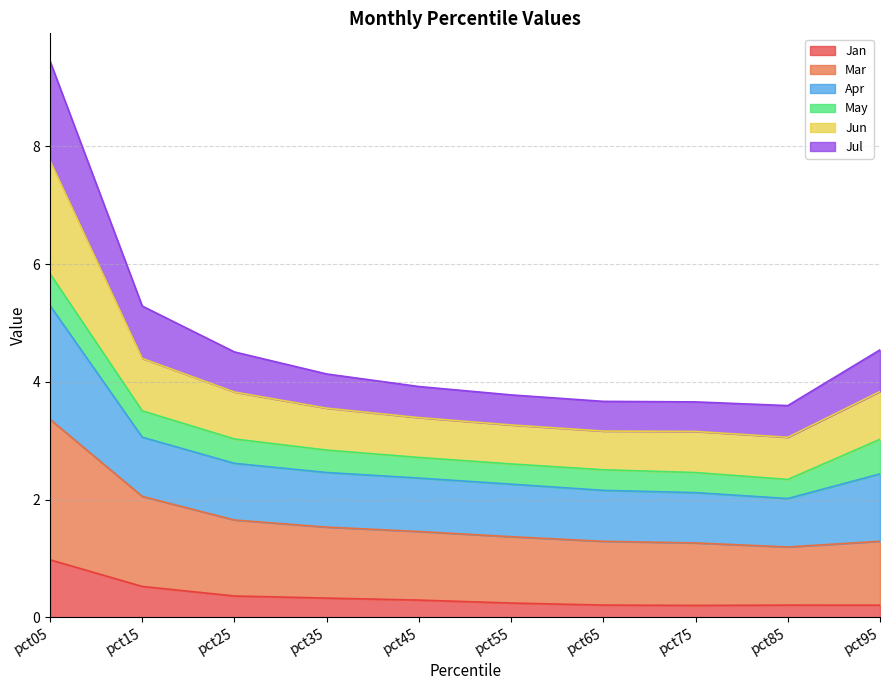

What is the maximum value for Jan?

1.0